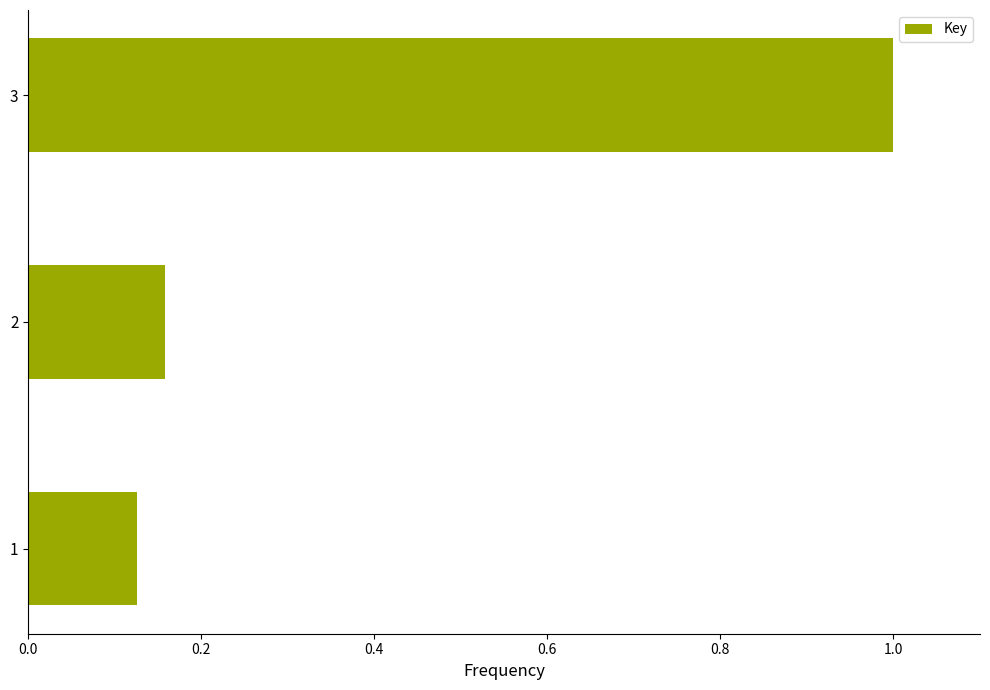

What is the change in value from 2 to 3?

+0.8